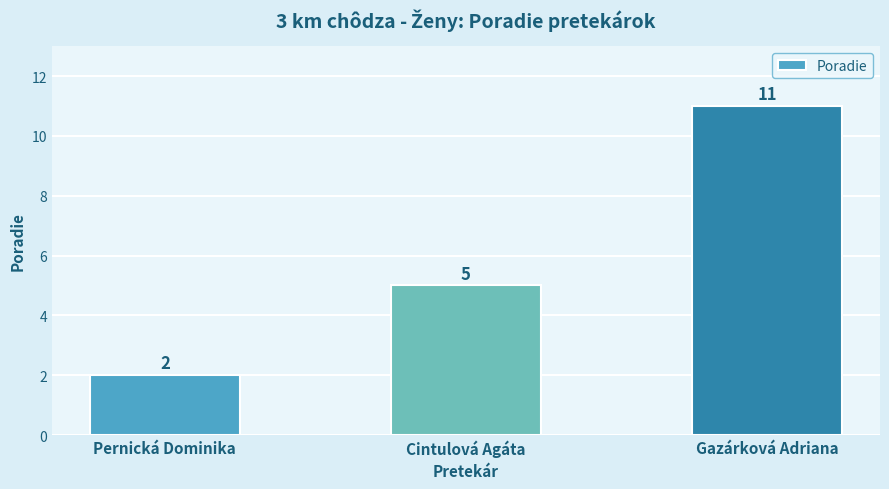

What is the minimum value shown in the chart?

2